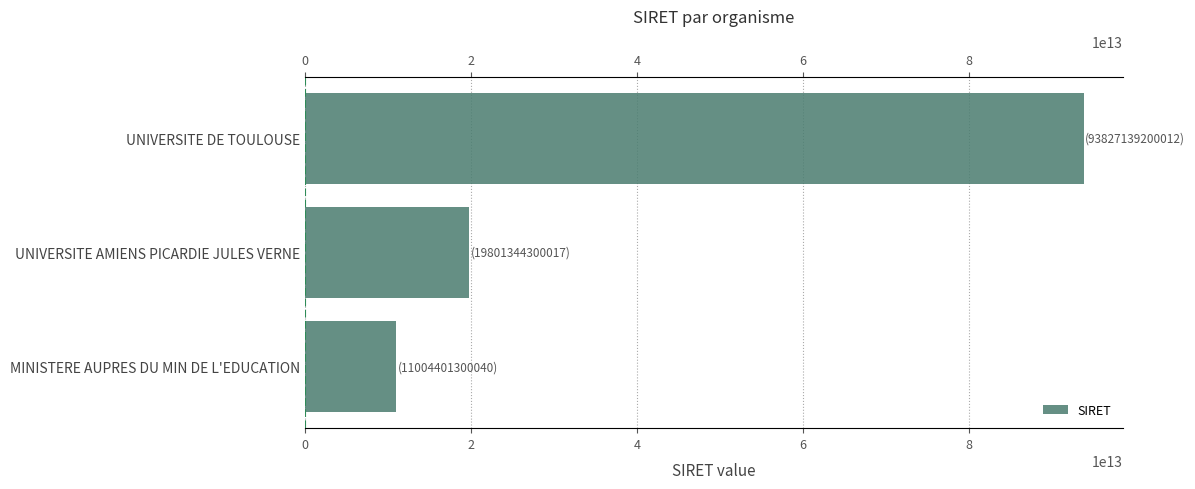

How many data points are less than 19801344300017?

1